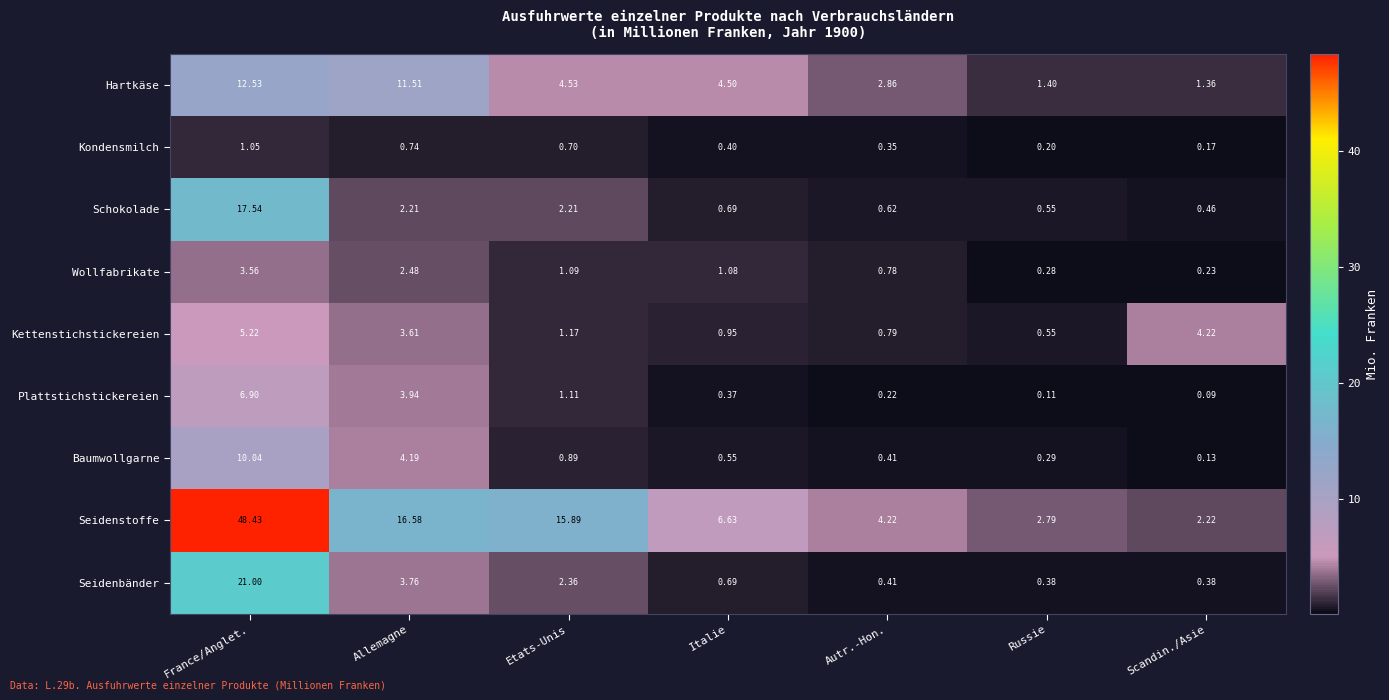

Which series has the widest spread of values?

Seidenstoffe